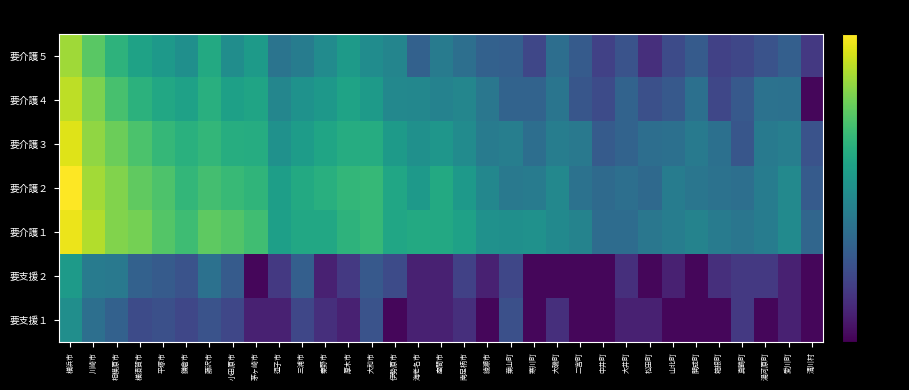

Reading right to left, extract all data points from this chart.

要支援１: 清川村=-78.6	愛川町=-72.6	湯河原町=-78.6	真鶴町=-66.6	箱根町=-78.6	開成町=-78.6	山北町=-78.6	松田町=-72.6	大井町=-72.6	中井町=-78.6	二宮町=-78.6	大磯町=-69.1	寒川町=-78.6	葉山町=-60.6	綾瀬市=-78.6	南足柄市=-69.1	座間市=-72.6	海老名市=-72.6	伊勢原市=-78.6	大和市=-59.6	厚木市=-72.6	秦野市=-69.1	三浦市=-63.1	逗子市=-72.6	茅ヶ崎市=-72.6	小田原市=-63.1	藤沢市=-59.6	鎌倉市=-63.1	平塚市=-60.6	横須賀市=-61.7	相模原市=-55.1	川崎市=-50.7	横浜市=-40.6
要支援２: 清川村=-78.6	愛川町=-72.6	湯河原町=-66.6	真鶴町=-66.6	箱根町=-69.1	開成町=-78.6	山北町=-72.6	松田町=-78.6	大井町=-69.1	中井町=-78.6	二宮町=-78.6	大磯町=-78.6	寒川町=-78.6	葉山町=-63.1	綾瀬市=-72.6	南足柄市=-64.7	座間市=-72.6	海老名市=-72.6	伊勢原市=-61.7	大和市=-57.8	厚木市=-66.6	秦野市=-72.6	三浦市=-55.7	逗子市=-66.6	茅ヶ崎市=-78.6	小田原市=-57.1	藤沢市=-50.0	鎌倉市=-59.6	平塚市=-57.1	横須賀市=-55.1	相模原市=-47.5	川崎市=-46.6	横浜市=-36.5
要介護１: 清川村=-53.5	愛川町=-41.6	湯河原町=-46.4	真鶴町=-48.5	箱根町=-46.8	開成町=-44.2	山北町=-46.2	松田町=-48.3	大井町=-51.8	中井町=-51.8	二宮町=-44.3	大磯町=-42.1	寒川町=-39.6	葉山町=-40.2	綾瀬市=-39.6	南足柄市=-34.1	座間市=-31.8	海老名市=-31.5	伊勢原市=-32.5	大和市=-26.3	厚木市=-28.1	秦野市=-32.1	三浦市=-32.0	逗子市=-35.0	茅ヶ崎市=-24.6	小田原市=-21.9	藤沢市=-19.9	鎌倉市=-24.9	平塚市=-21.4	横須賀市=-16.6	相模原市=-15.1	川崎市=-9.3	横浜市=-2.4
要介護２: 清川村=-57.1	愛川町=-42.4	湯河原町=-46.4	真鶴町=-50.7	箱根町=-49.7	開成町=-48.5	山北町=-46.4	松田町=-52.6	大井町=-50.7	中井町=-52.2	二宮町=-49.7	大磯町=-42.6	寒川町=-46.6	葉山町=-47.5	綾瀬市=-42.9	南足柄市=-36.6	座間市=-31.4	海老名市=-37.1	伊勢原市=-32.7	大和市=-26.5	厚木市=-26.9	秦野市=-29.5	三浦市=-31.4	逗子市=-35.3	茅ヶ崎市=-27.7	小田原市=-26.2	藤沢市=-23.8	鎌倉市=-27.0	平塚市=-22.4	横須賀市=-19.6	相模原市=-15.1	川崎市=-11.2	横浜市=0.0
要介護３: 清川村=-59.6	愛川町=-45.8	湯河原町=-47.3	真鶴町=-58.6	箱根町=-50.3	開成町=-47.3	山北町=-50.3	松田町=-51.0	大井町=-54.6	中井町=-57.1	二宮町=-47.8	大磯町=-46.0	寒川町=-51.0	葉山町=-45.8	綾瀬市=-46.8	南足柄市=-41.5	座間市=-37.9	海老名市=-39.9	伊勢原市=-36.3	大和市=-30.5	厚木市=-30.5	秦野市=-33.1	三浦市=-35.8	逗子市=-39.5	茅ヶ崎市=-30.4	小田原市=-30.3	藤沢市=-27.0	鎌倉市=-29.2	平塚市=-26.7	横須賀市=-22.8	相模原市=-18.1	川崎市=-13.3	横浜市=-4.0
要介護４: 清川村=-78.6	愛川町=-50.0	湯河原町=-49.7	真鶴町=-57.8	箱根町=-63.1	開成町=-50.3	山北町=-57.8	松田町=-60.6	大井町=-54.6	中井町=-61.7	二宮町=-58.6	大磯町=-48.8	寒川町=-54.6	葉山町=-54.6	綾瀬市=-48.3	南足柄市=-43.4	座間市=-44.5	海老名市=-43.1	伊勢原市=-42.5	大和市=-36.3	厚木市=-33.5	秦野市=-37.3	三浦市=-39.1	逗子市=-43.2	茅ヶ崎市=-33.4	小田原市=-34.7	藤沢市=-29.4	鎌倉市=-34.1	平塚市=-32.1	横須賀市=-28.5	相模原市=-23.2	川崎市=-15.8	横浜市=-7.9
要介護５: 清川村=-66.6	愛川町=-55.7	湯河原町=-59.6	真鶴町=-63.1	箱根町=-64.7	開成町=-57.1	山北町=-61.7	松田町=-69.1	大井町=-59.6	中井町=-64.7	二宮町=-57.1	大磯町=-51.0	寒川町=-63.1	葉山町=-55.7	綾瀬市=-55.1	南足柄市=-50.7	座間市=-46.6	海老名市=-55.1	伊勢原市=-43.5	大和市=-41.1	厚木市=-36.4	秦野市=-41.4	三浦市=-46.4	逗子市=-49.1	茅ヶ崎市=-36.6	小田原市=-40.9	藤沢市=-31.3	鎌倉市=-40.3	平塚市=-36.9	横須賀市=-33.8	相模原市=-28.4	川崎市=-20.4	横浜市=-11.6